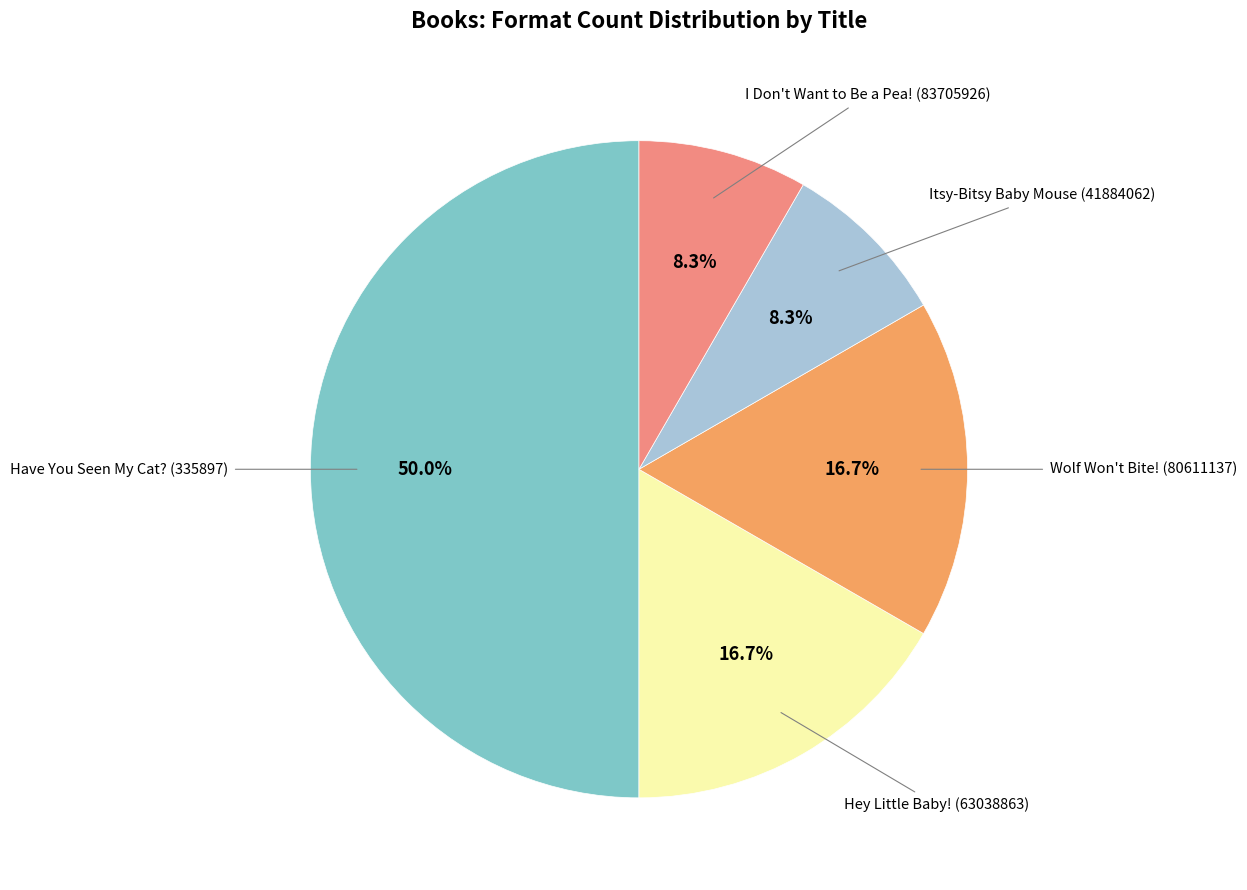

Count the number of slices in the pie.

5